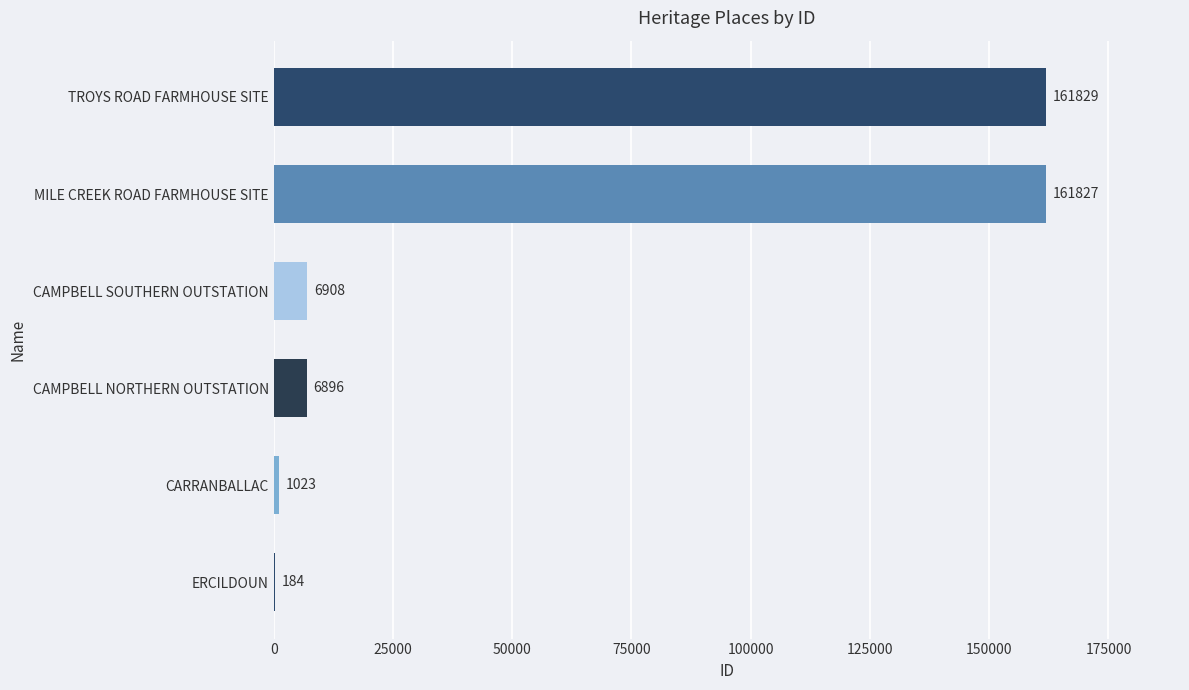

What is the sum of all values?

338667